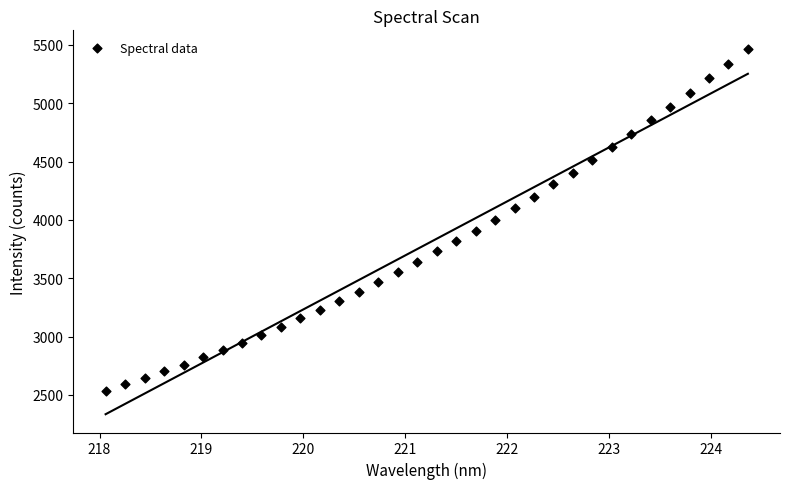

What is the range of Y values (max minus min)?

2932.2